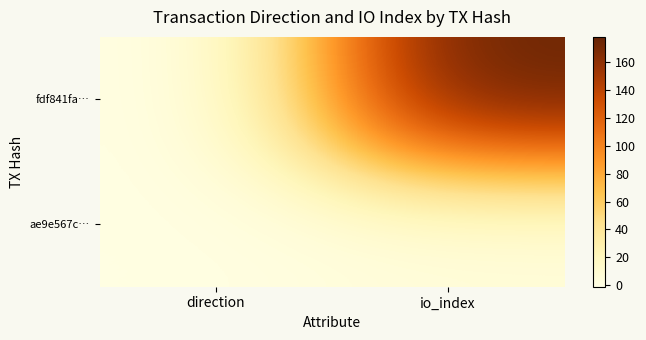

What is the spread (max minus min) of values at direction?

2